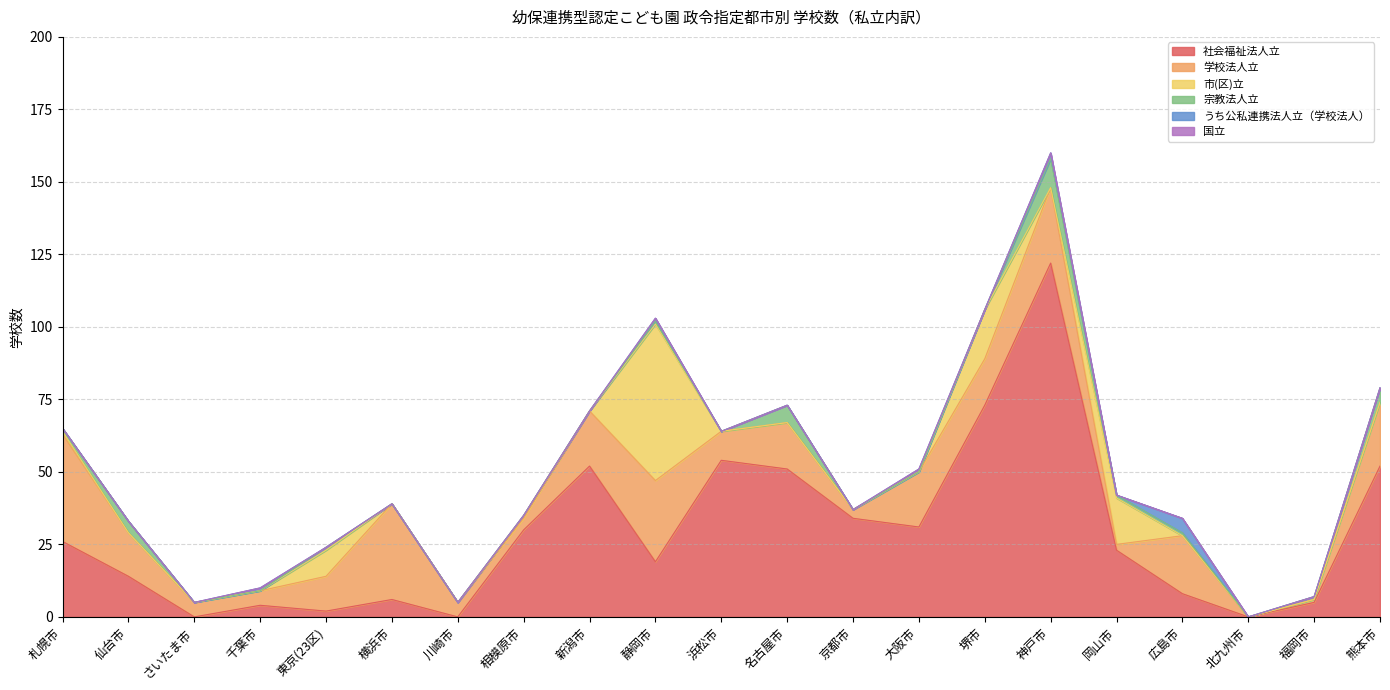

What are all the series names shown in the legend?

社会福祉法人立, 学校法人立, 市(区)立, 宗教法人立, うち公私連携法人立（学校法人）, 国立